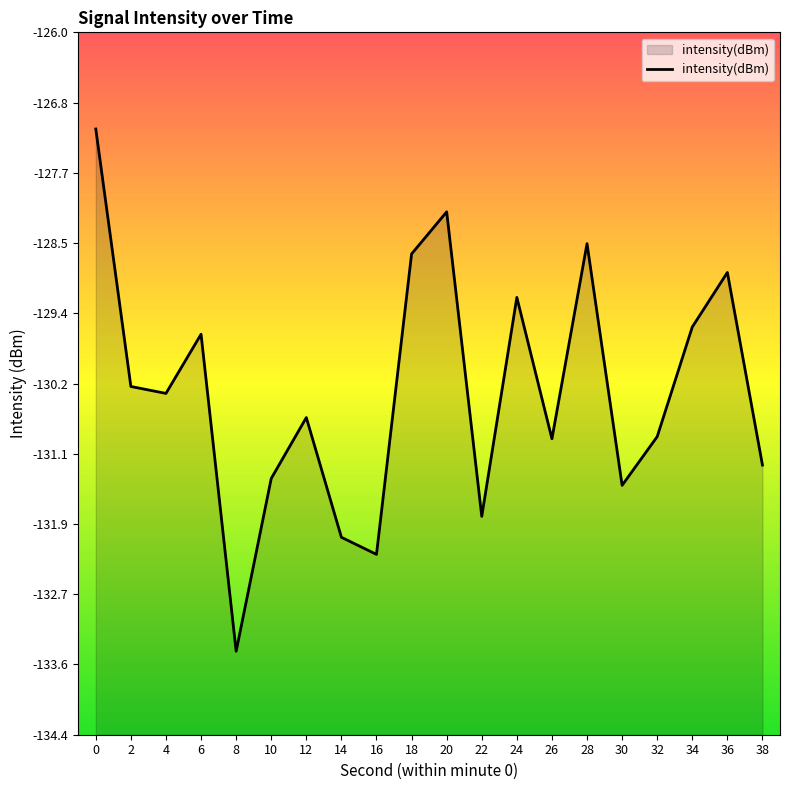

Reading right to left, list all the values displayed in this chart.

38=-131.2	36=-128.9	34=-129.5	32=-130.8	30=-131.4	28=-128.5	26=-130.9	24=-129.2	22=-131.8	20=-128.2	18=-128.7	16=-132.3	14=-132.1	12=-130.6	10=-131.3	8=-133.4	6=-129.6	4=-130.3	2=-130.2	0=-127.2